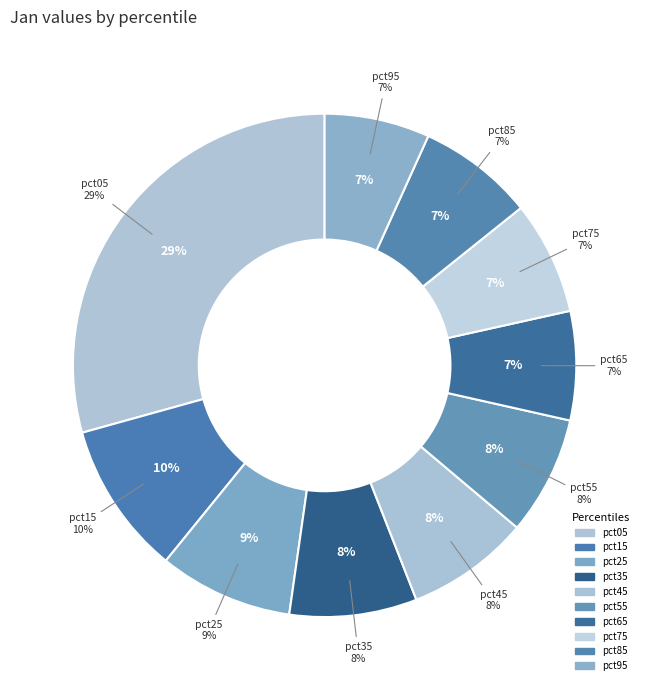

How many segments does this pie chart have?

10